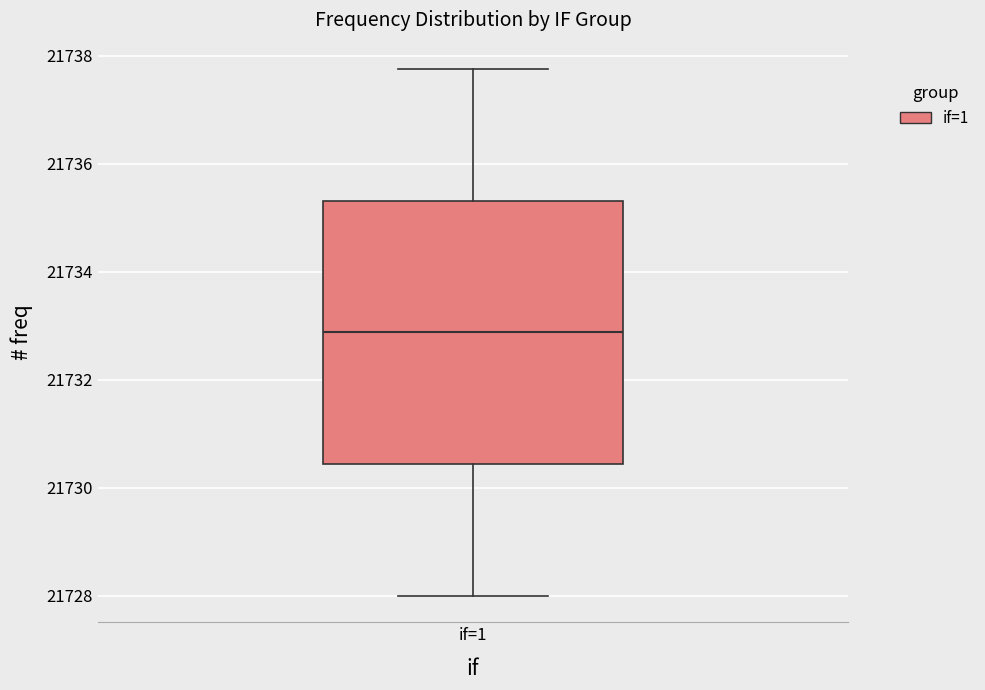

Where is the lower edge of the box for if=1 on the y-axis? The values are not printed on the chart, so give them approximately, as read against the axis.

21730.4